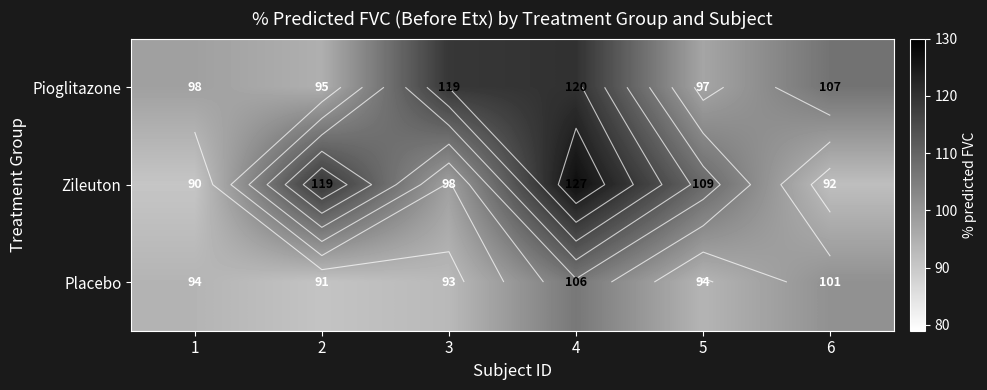

At which category is the sum across all series the highest?

4